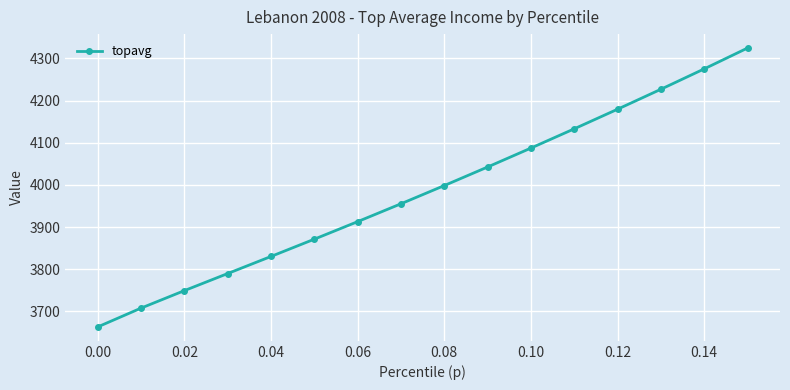

What is the value of the 3rd point from the left?

3749.5